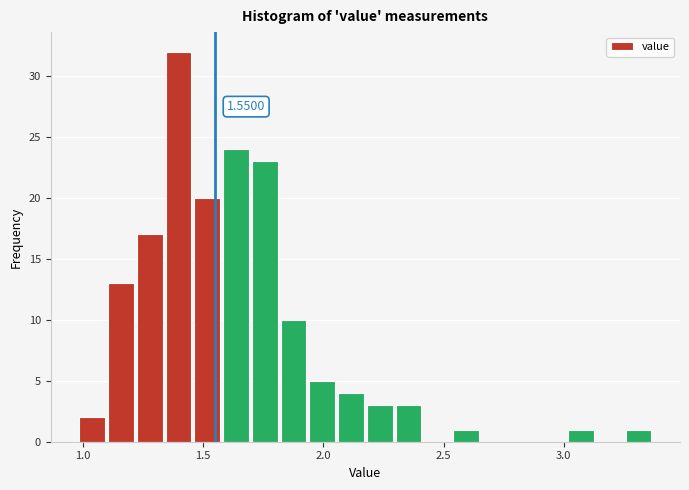

Read against the x-axis, roughly where is the centre of the tallest bar?

1.40